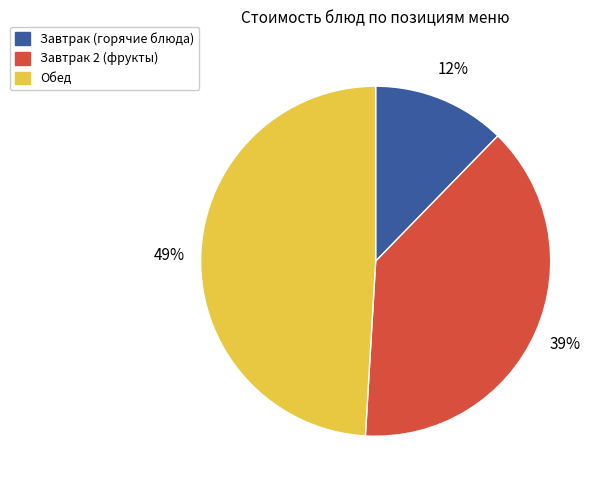

Which slice is the largest?

Обед